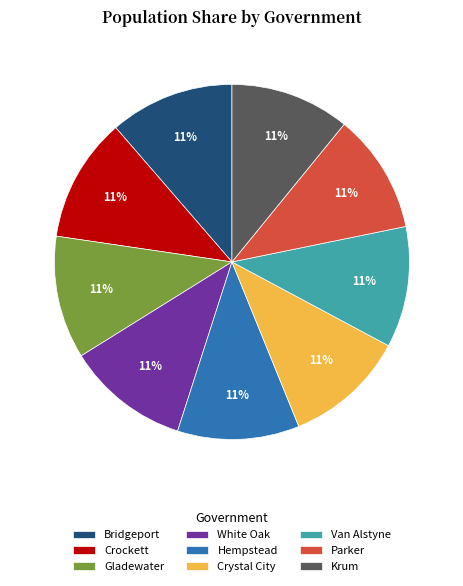

What percentage is the Crockett slice, to the nearest percent?

11%